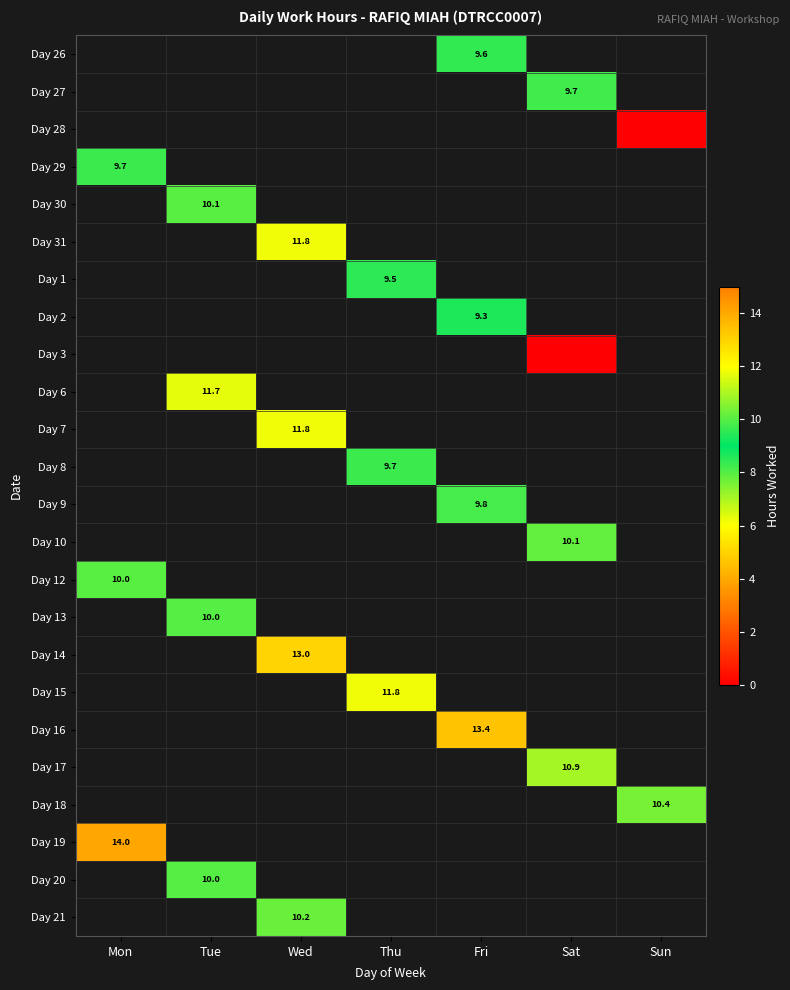

The Day 19 series shows 8.6 at Mon. True or false?

False